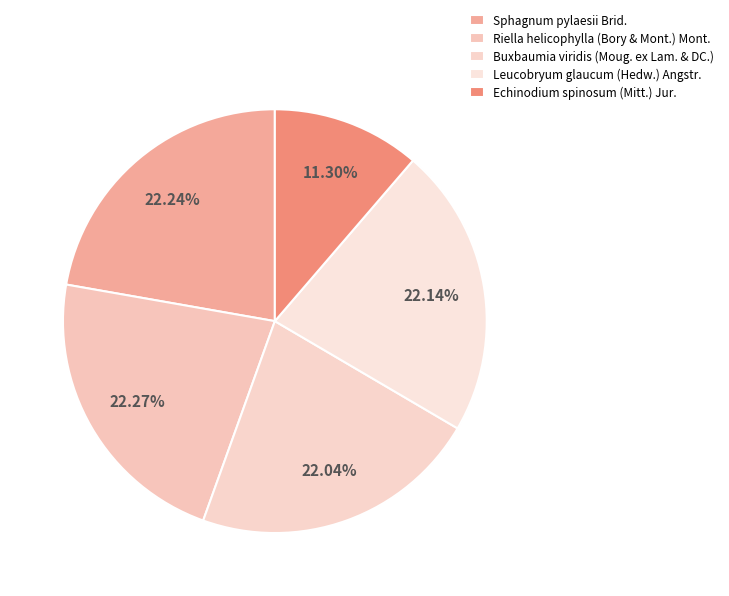

To the nearest percent, what is the average slice percentage?

20%